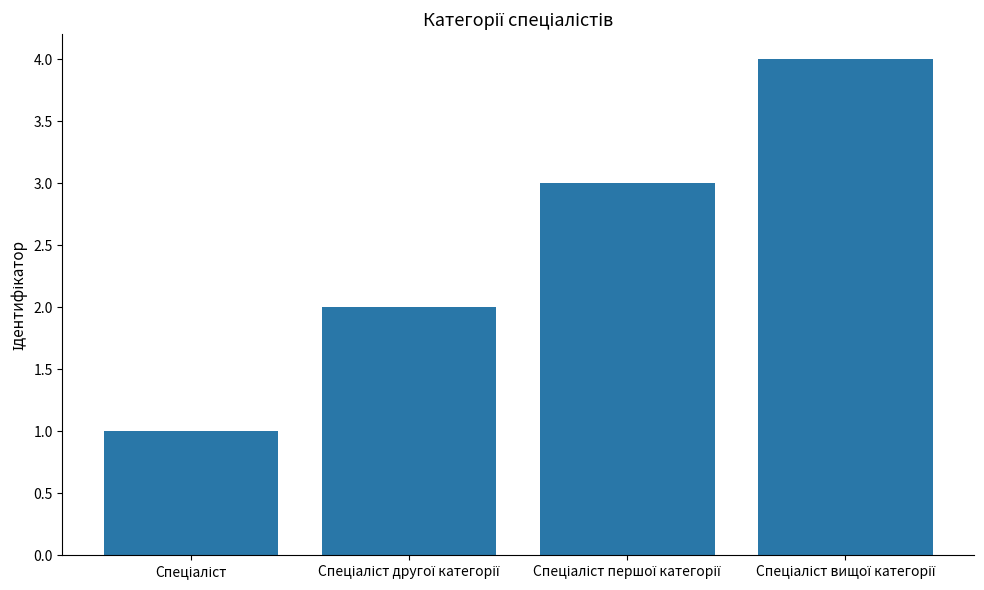

Does the chart contain any negative values?

No